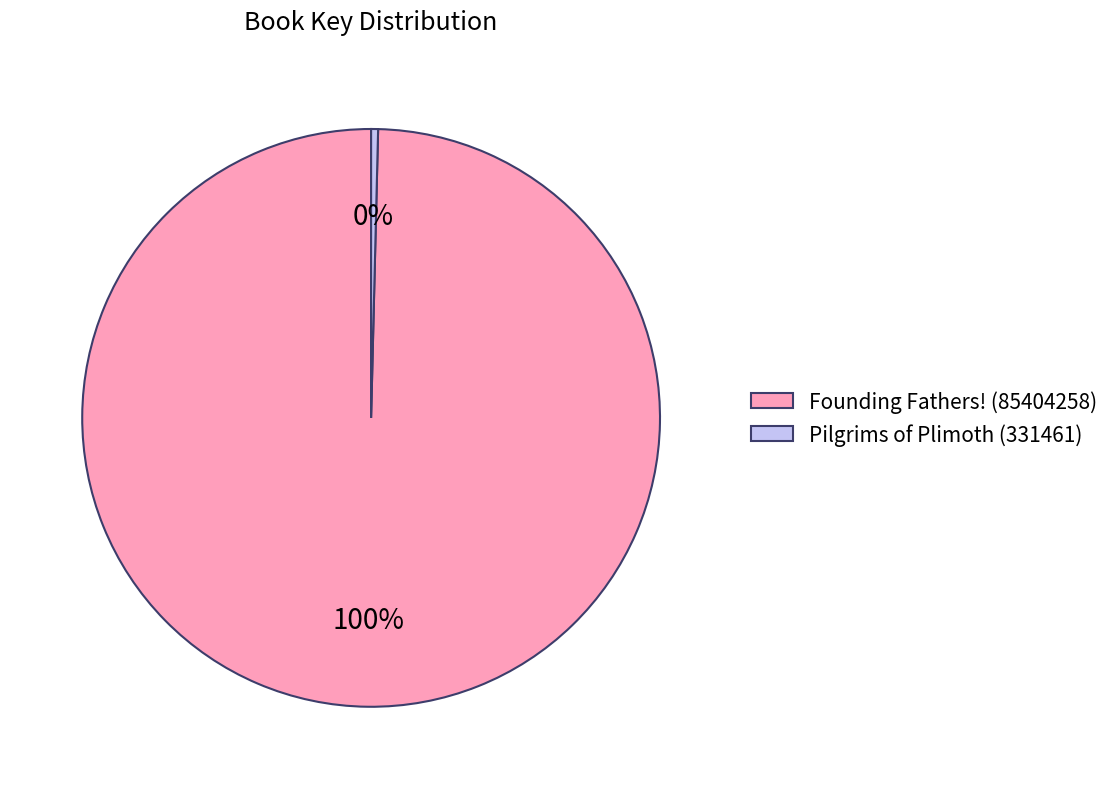

Is it true that Founding Fathers! (85404258) is 100% of the pie?

True